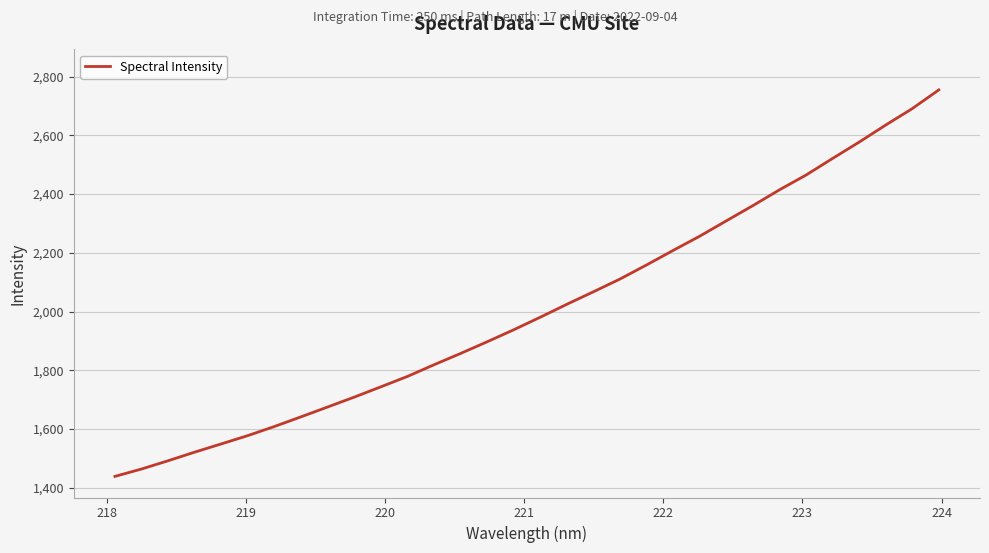

What is the sum of all values?

64247.8